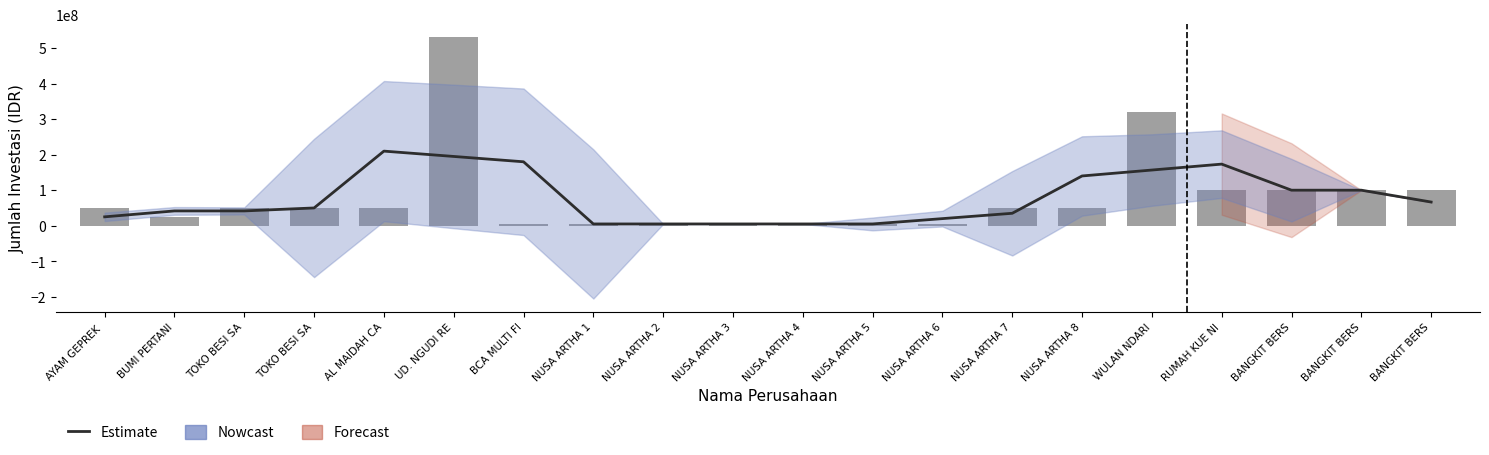

At which category does the chart reach its peak across all series?

UD. NGUDI RE